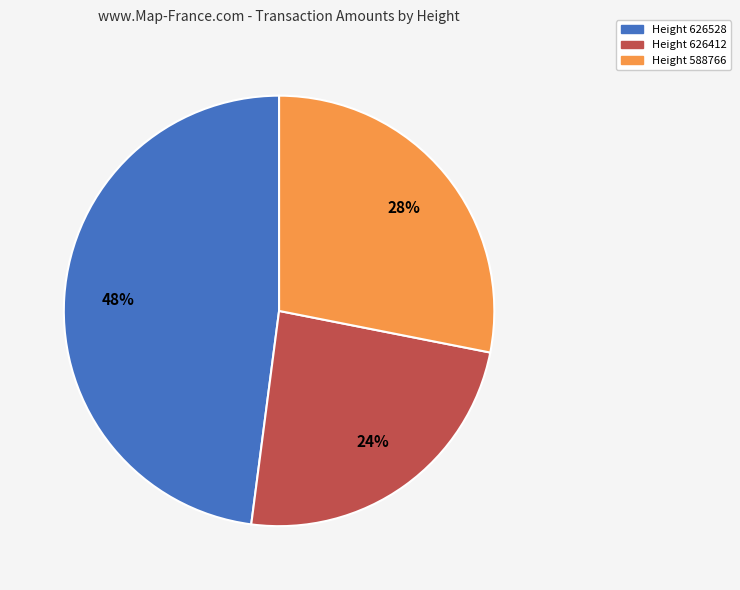

How many slices are in this pie chart?

3